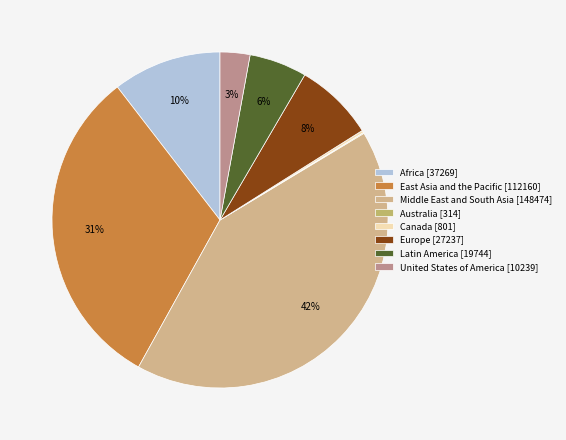

What percentage is NOT represented by Canada?

99.8%